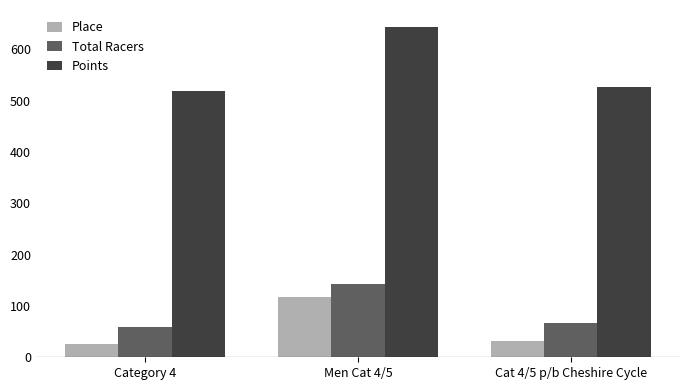

What is the sum of all Place values?

175.0